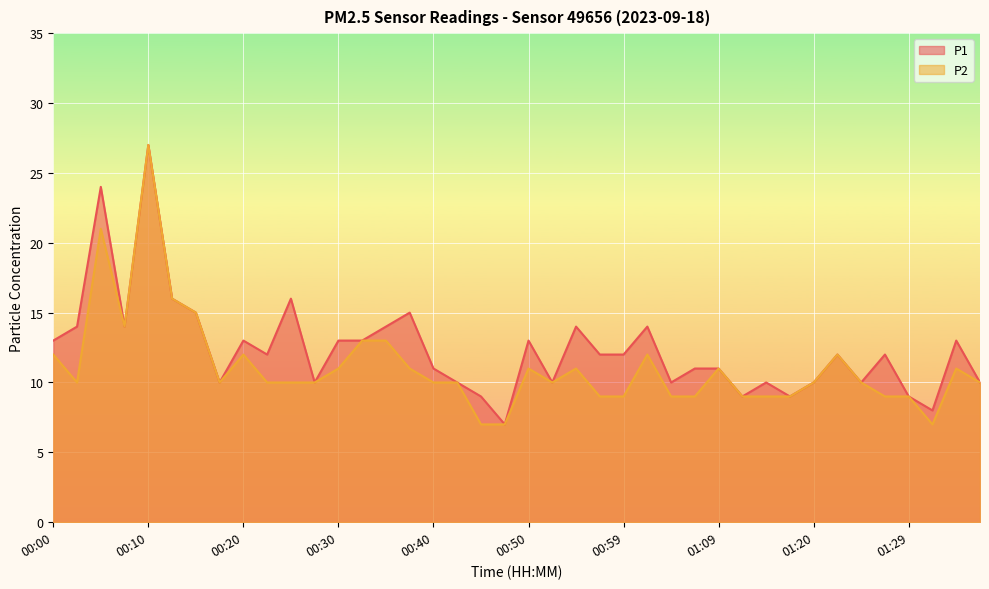

Which has a higher value, 01:27 or 00:37?

00:37